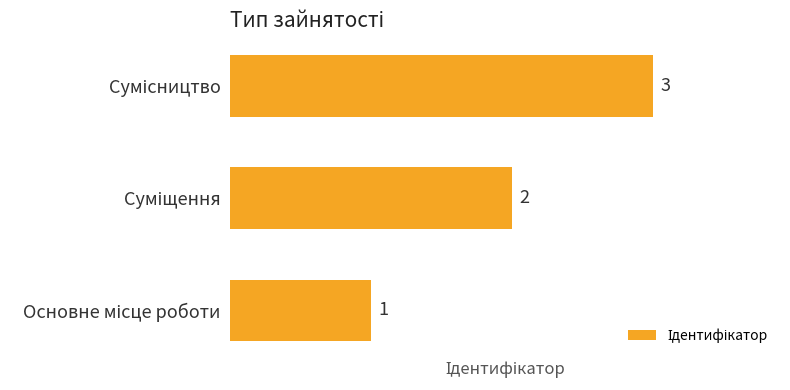

What is the difference between the second highest and minimum values?

1